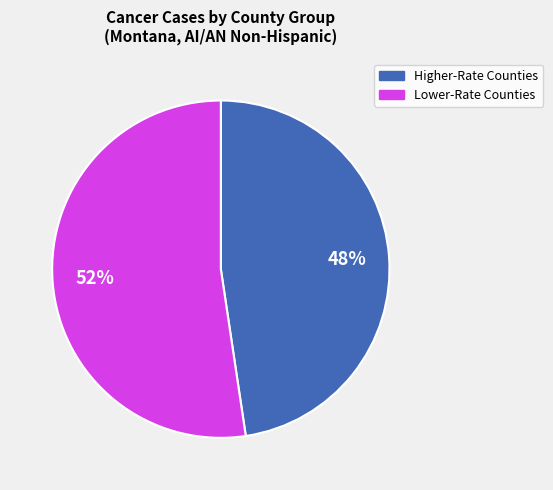

Is there a majority slice in this chart?

Yes